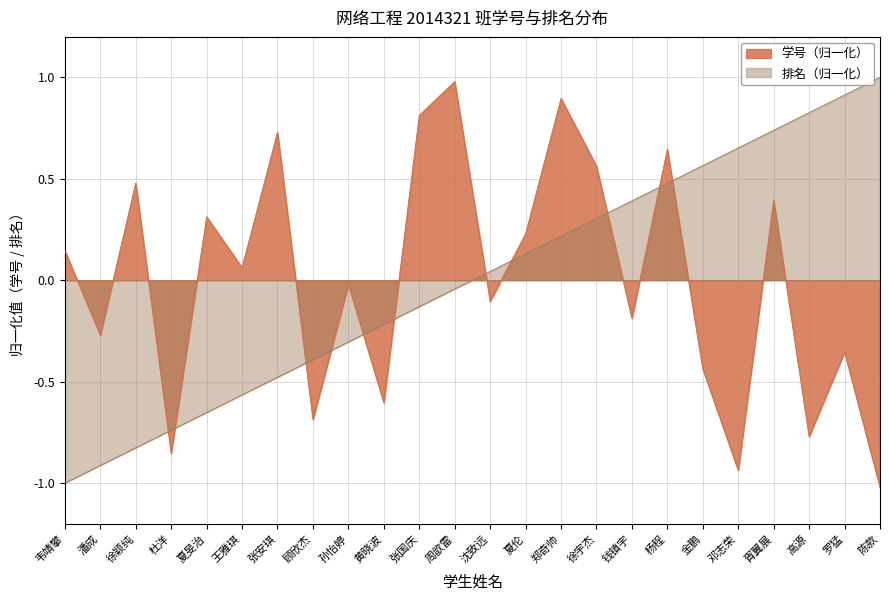

What are all the series names shown in the legend?

学号（归一化）, 排名（归一化）